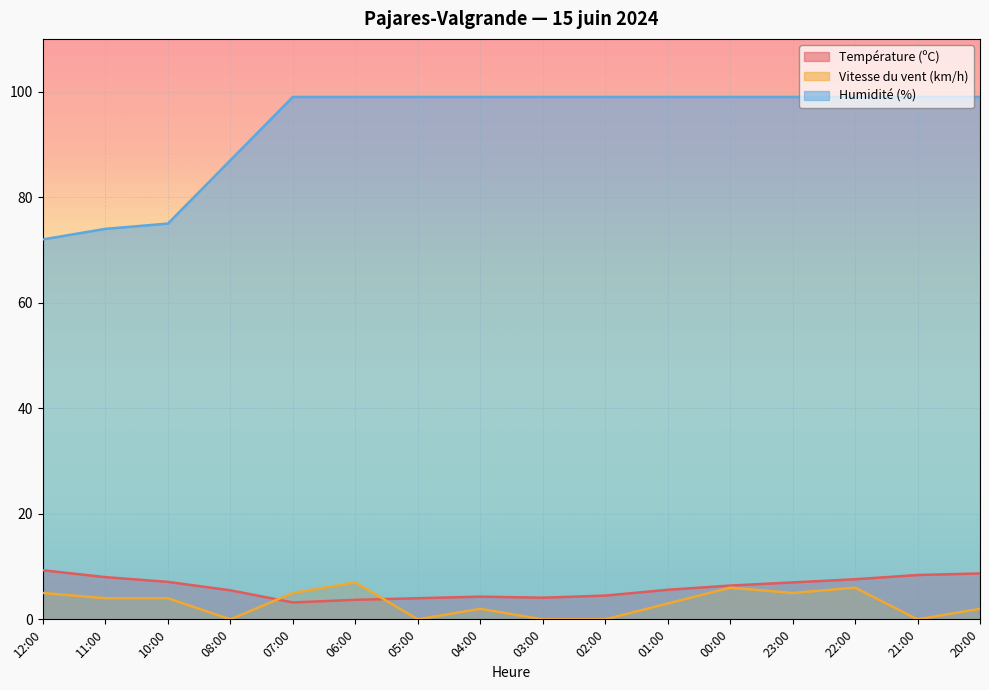

What are all the series names shown in the legend?

Température (ºC), Vitesse du vent (km/h), Humidité (%)